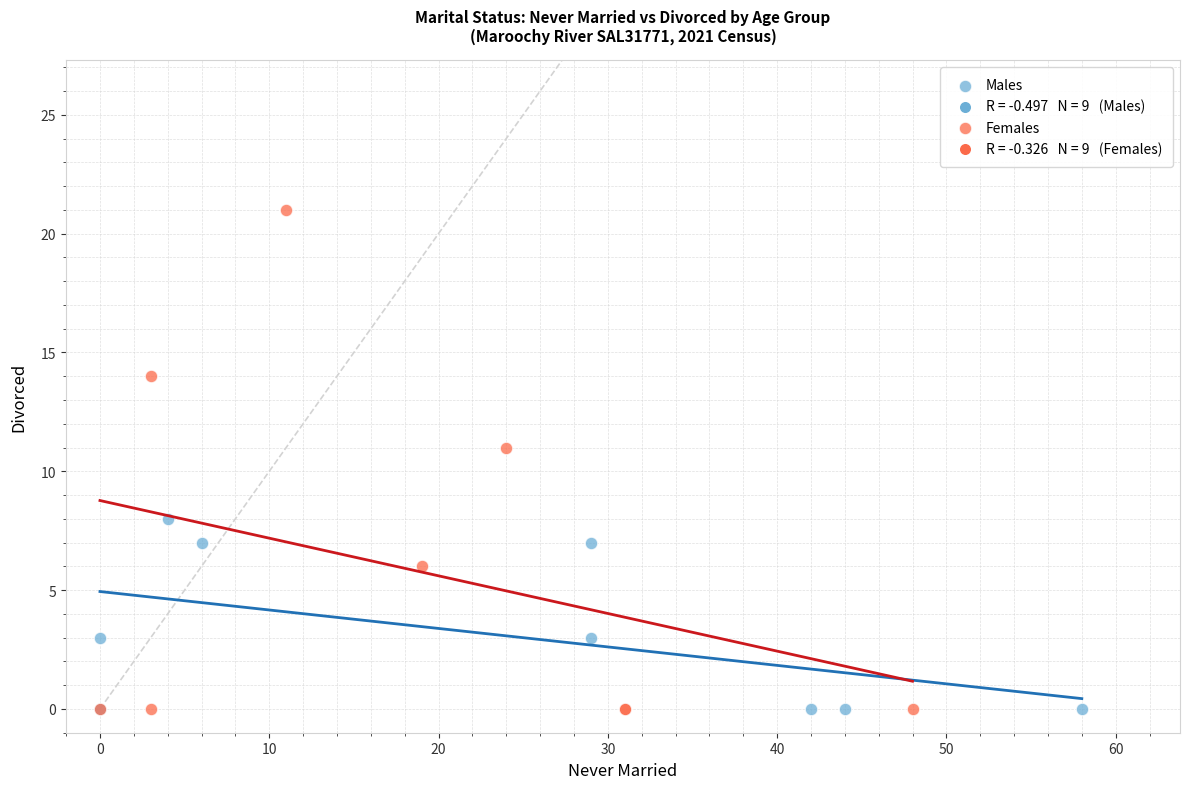

Which series reaches the maximum Y coordinate?

Females